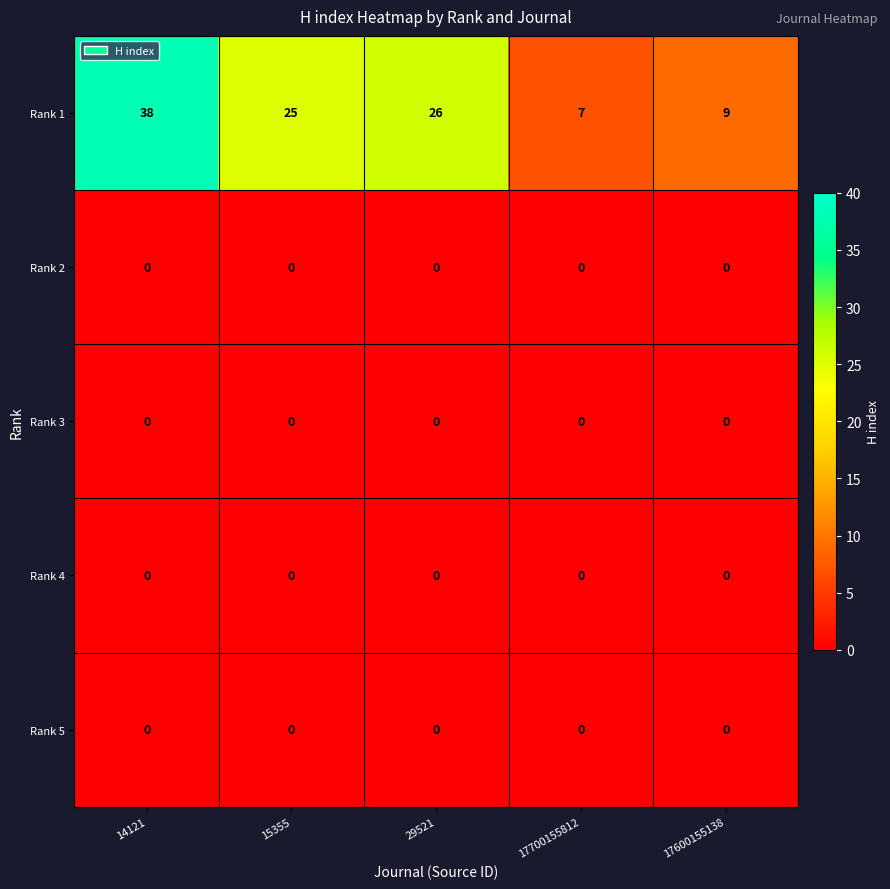

At how many categories does at least one series exceed 12?

3